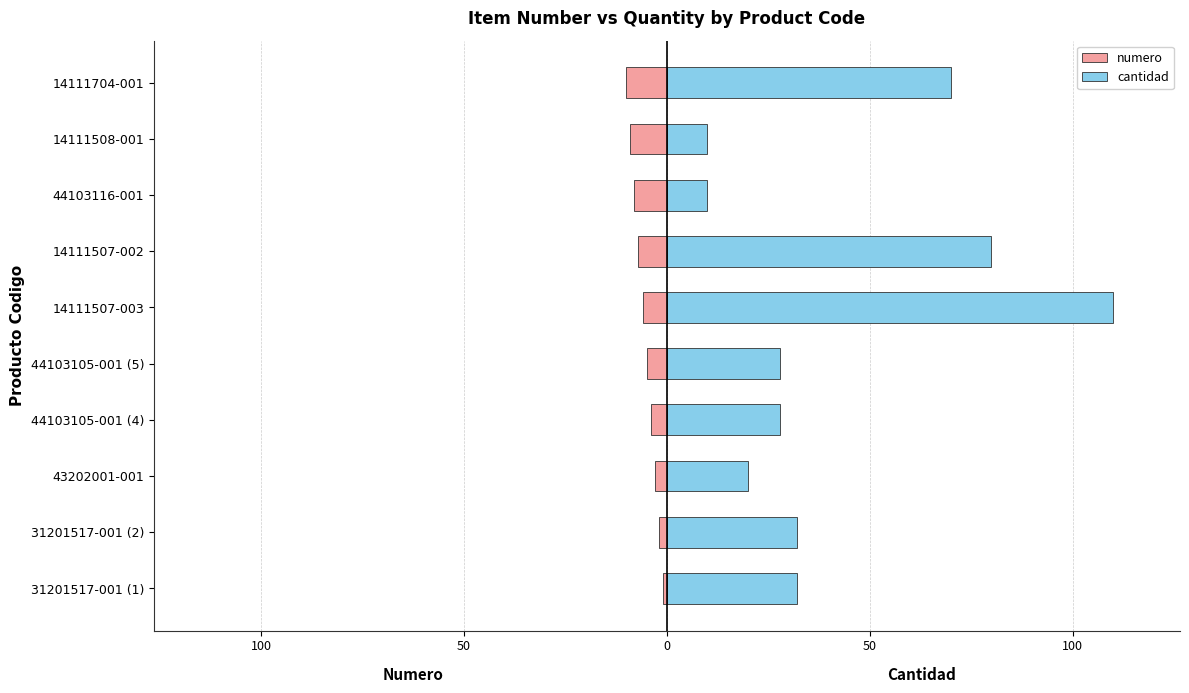

What is the difference between the maximum and minimum values in the cantidad series?

100